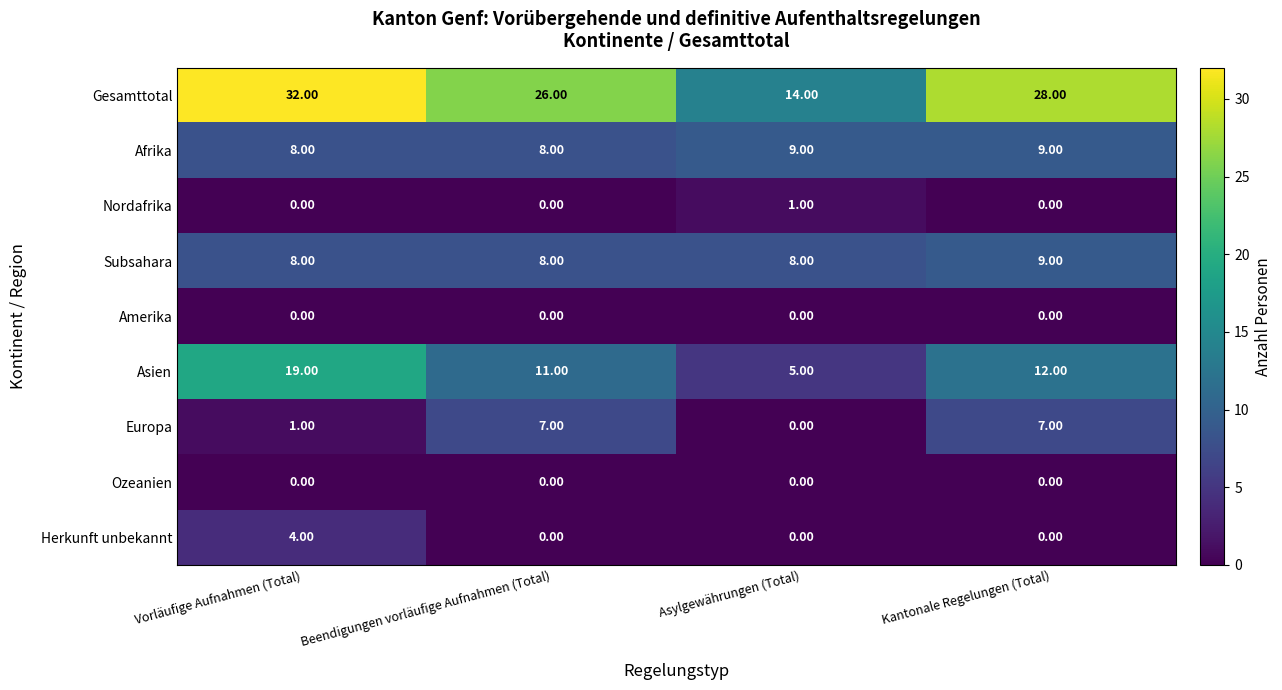

How many series are shown in this chart?

9